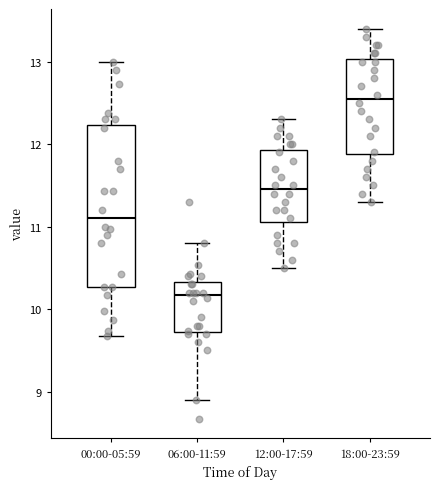

Which box has the lowest median line?

06:00-11:59